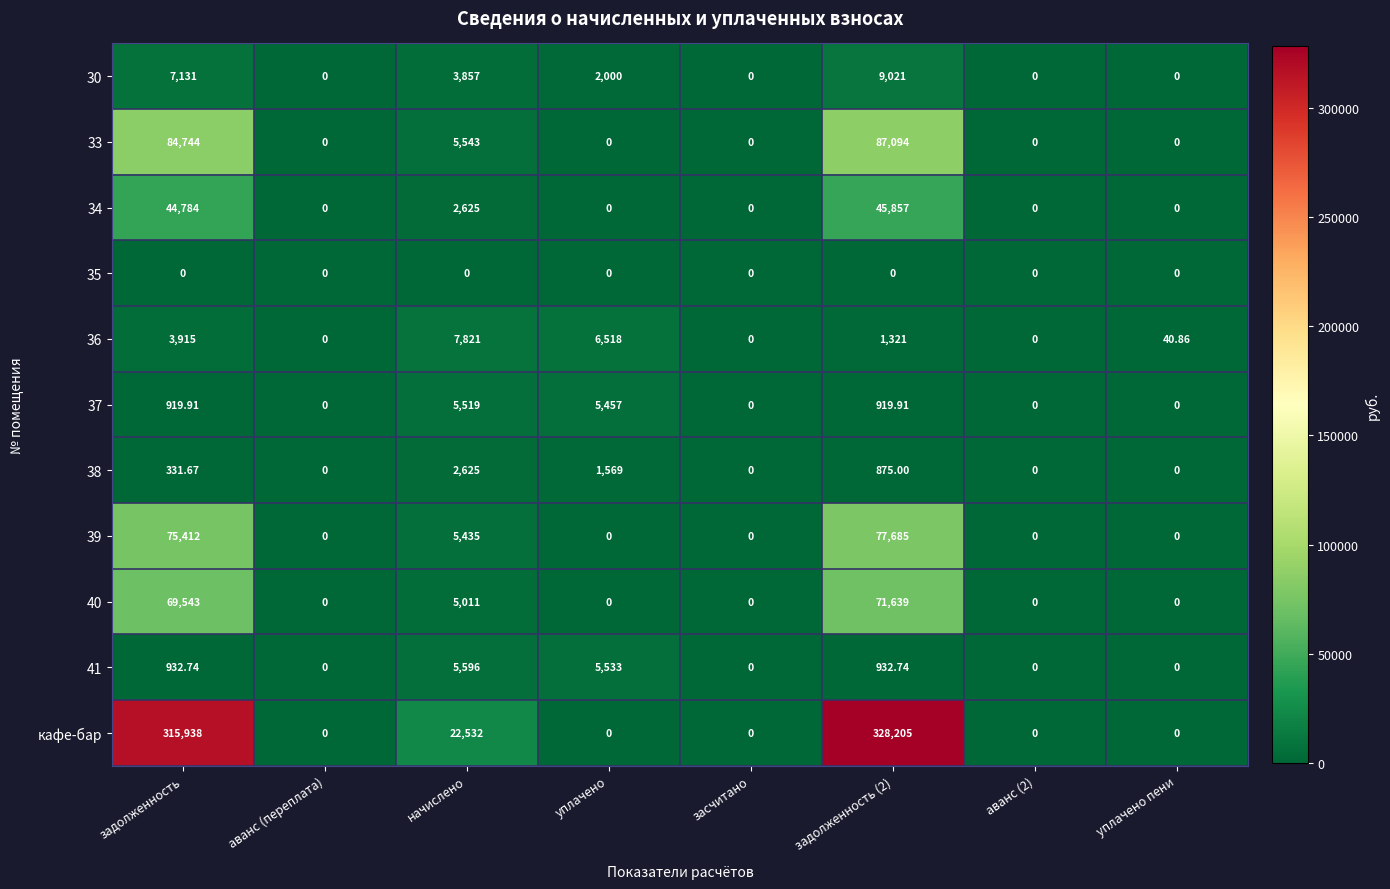

Which series changed the most between задолженность (2) and уплачено пени?

кафе-бар